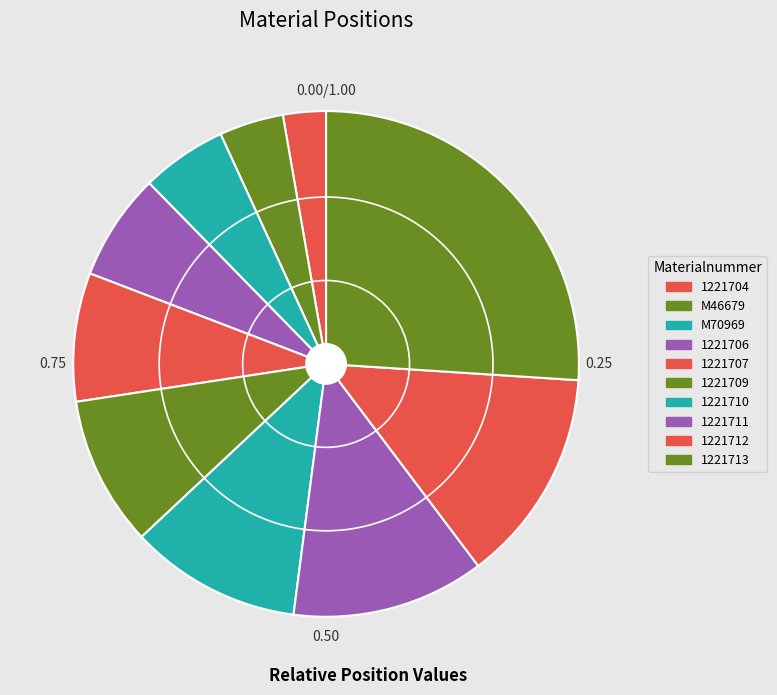

Is it true that 1221707 is 1% of the pie?

False